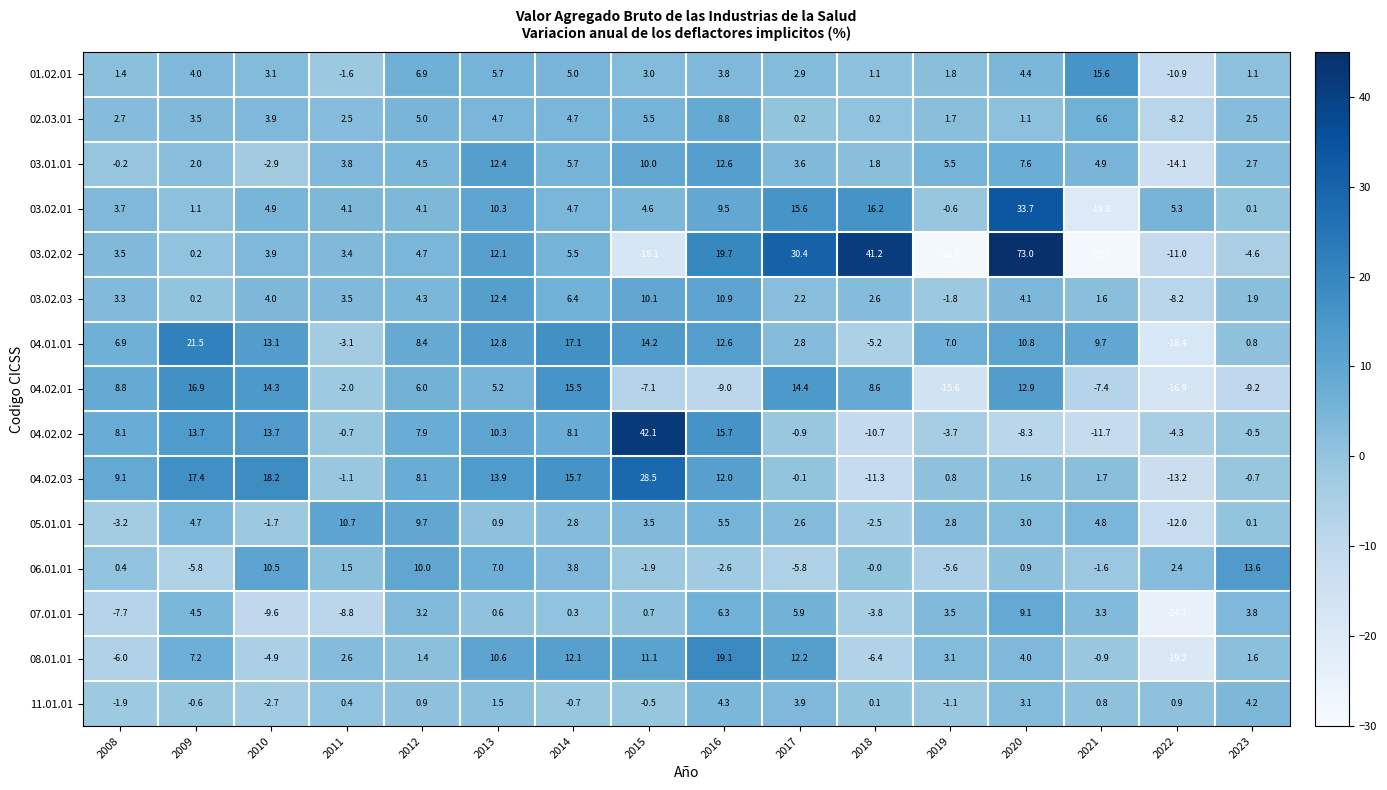

What is the sum of the 02.03.01 values at 2021 and 2012?

11.6